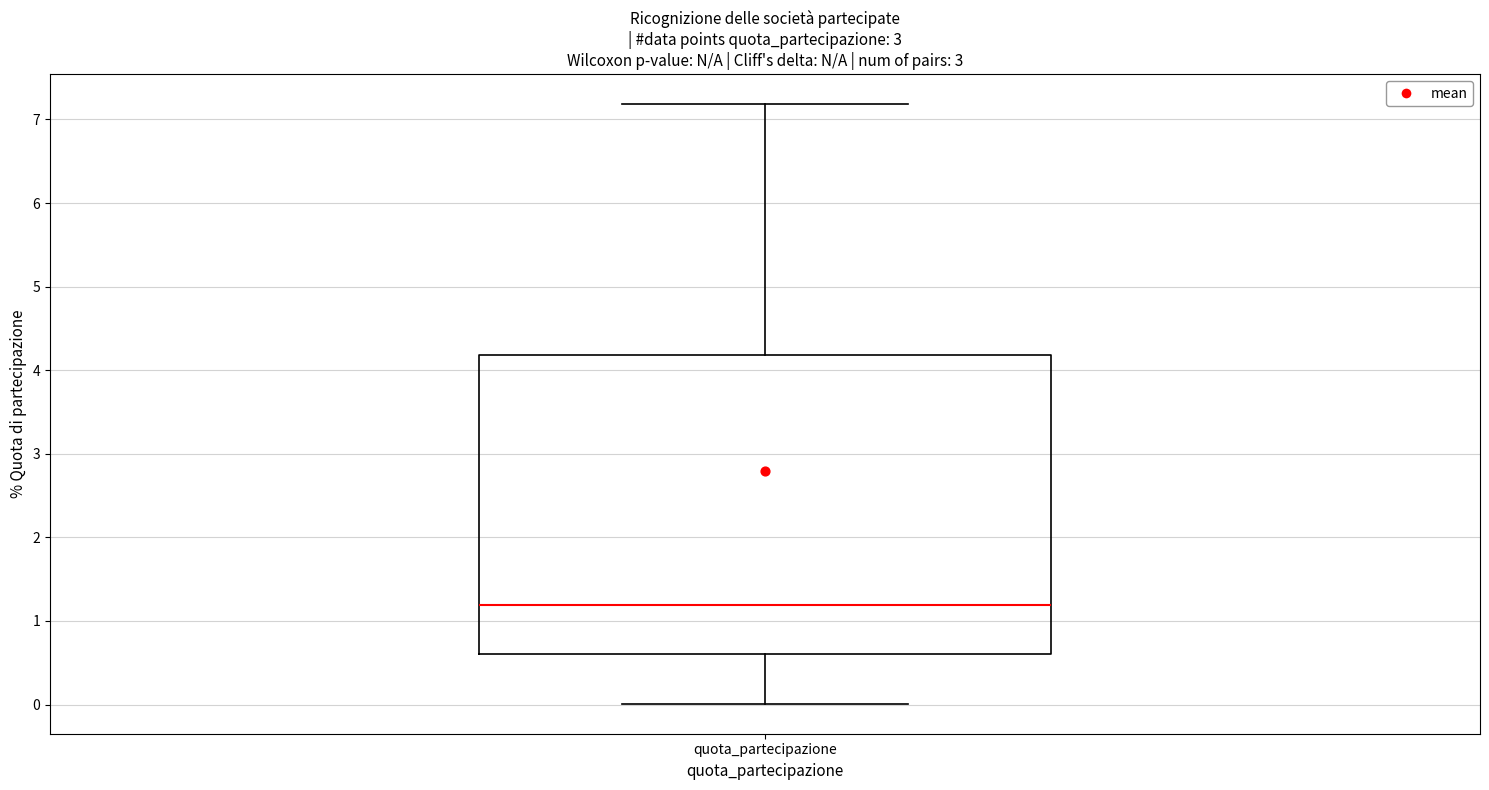

Where is the upper edge of the box for quota_partecipazione on the y-axis? The values are not printed on the chart, so give them approximately, as read against the axis.

4.2